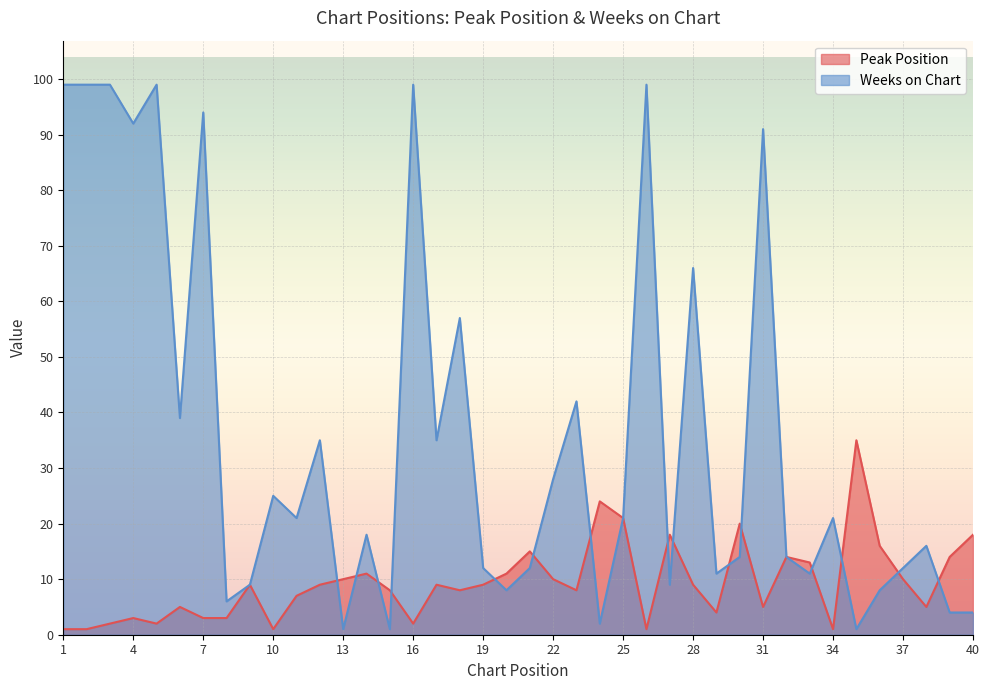

Which series has the largest total across all categories?

Weeks on Chart